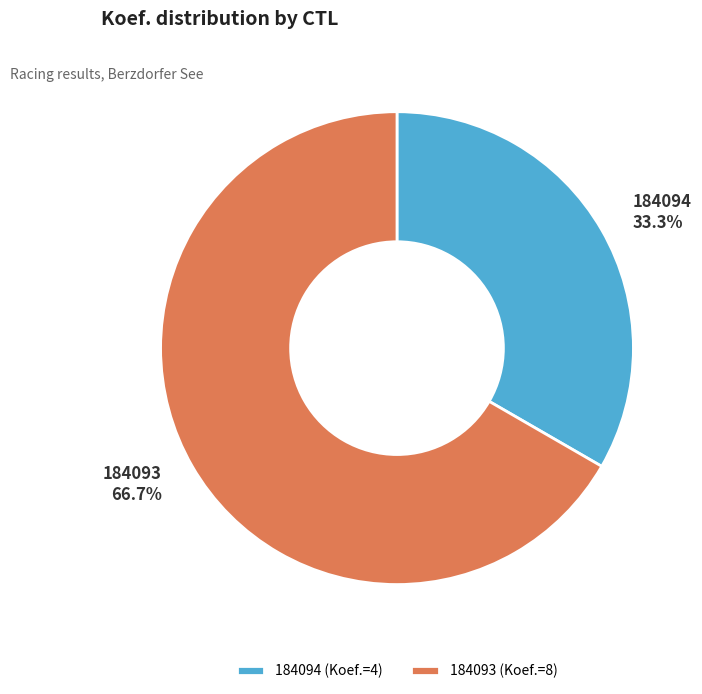

Is there a majority slice in this chart?

Yes